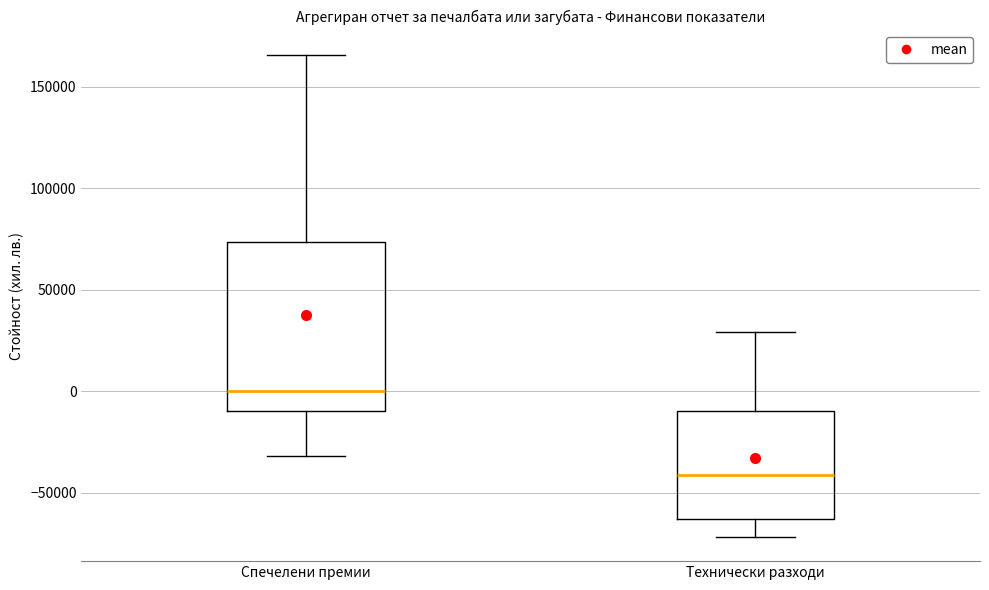

Where does the lower whisker of the box for Спечелени премии end on the y-axis? The values are not printed on the chart, so give them approximately, as read against the axis.

-30000